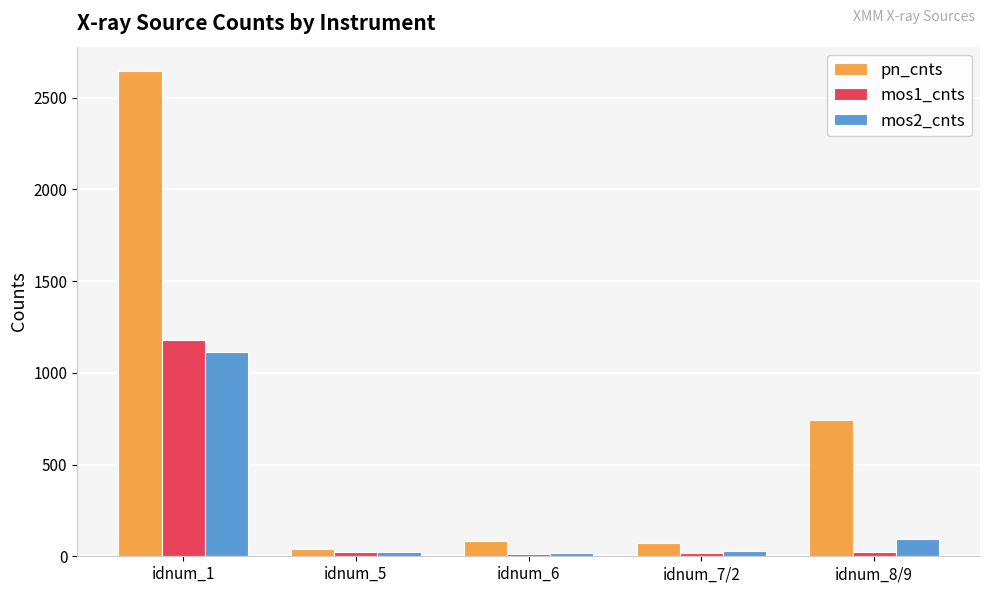

Which series changed the most between idnum_1 and idnum_7/2?

pn_cnts